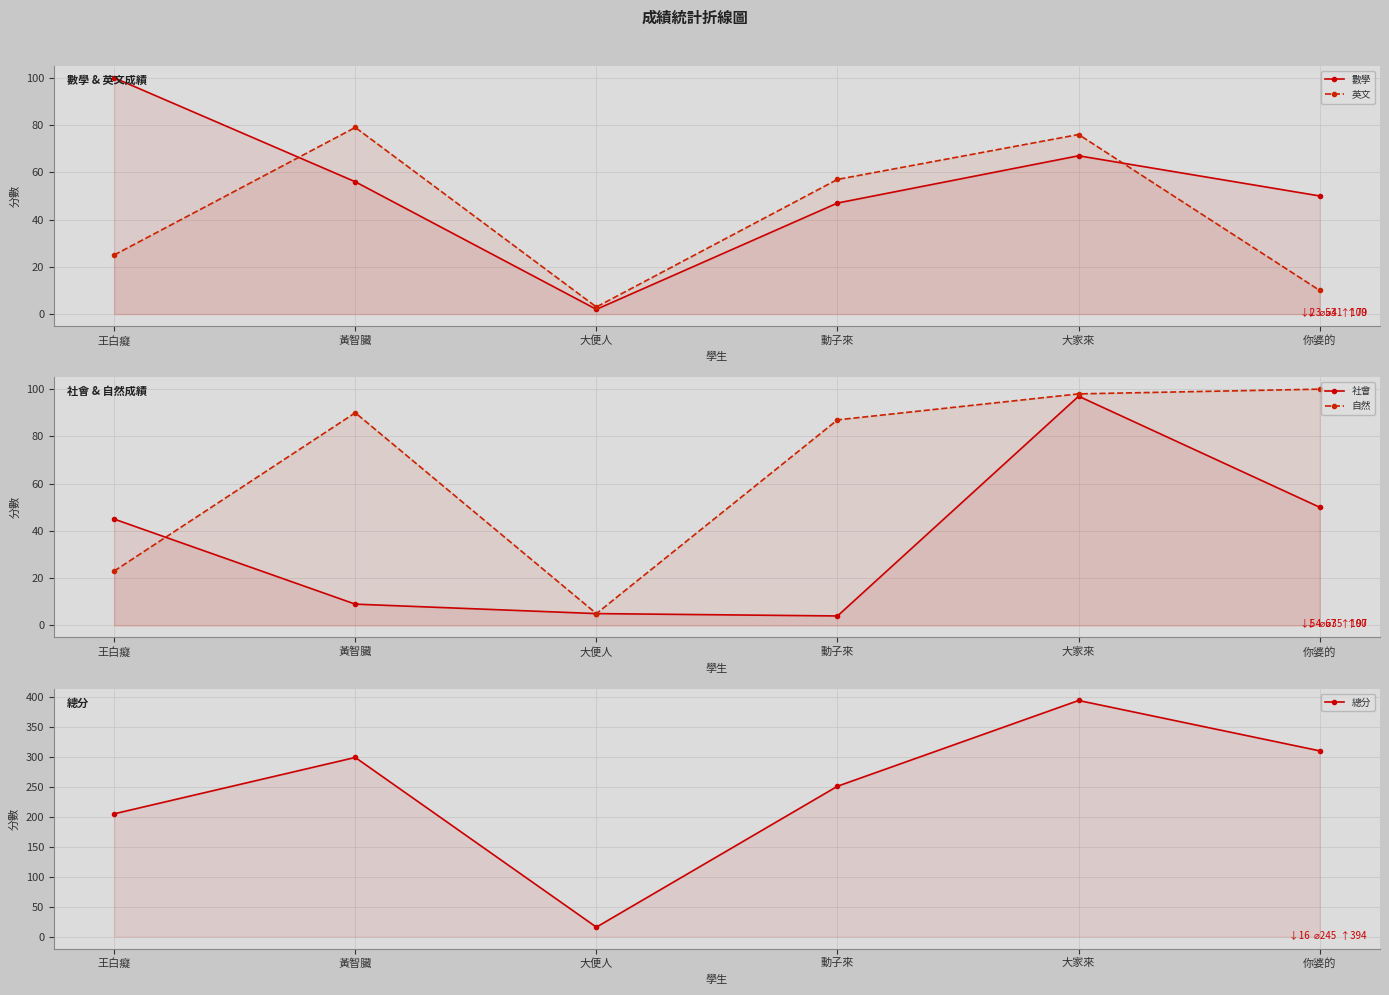

True or false: 自然 has more than 0 interior local peaks.

True